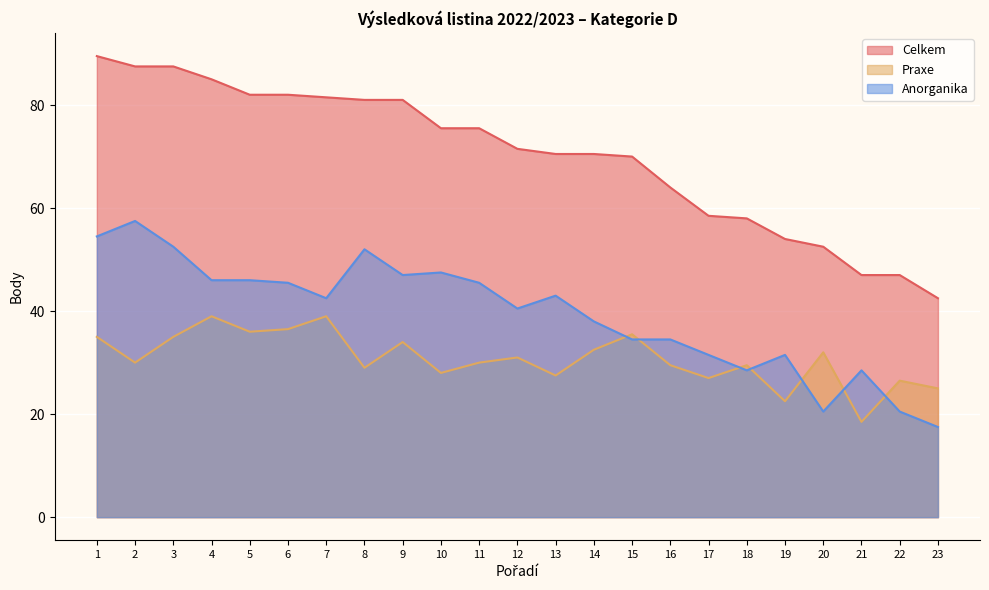

At which category does Anorganika reach its first local peak?

2